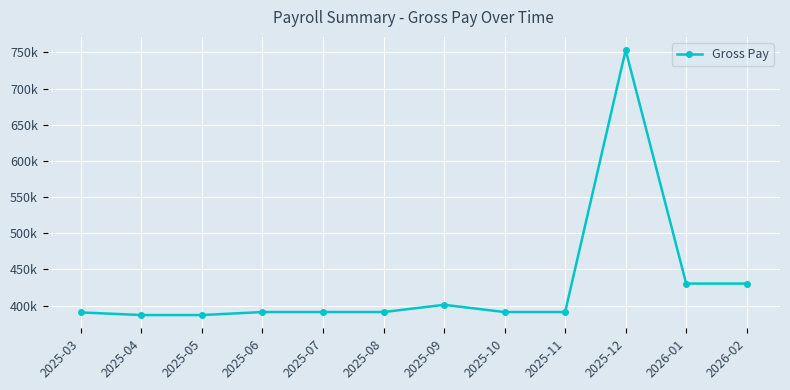

Reading right to left, extract all data points from this chart.

430500	430500	753150	391150	391150	401150	391150	391150	391150	387000	387000	390600